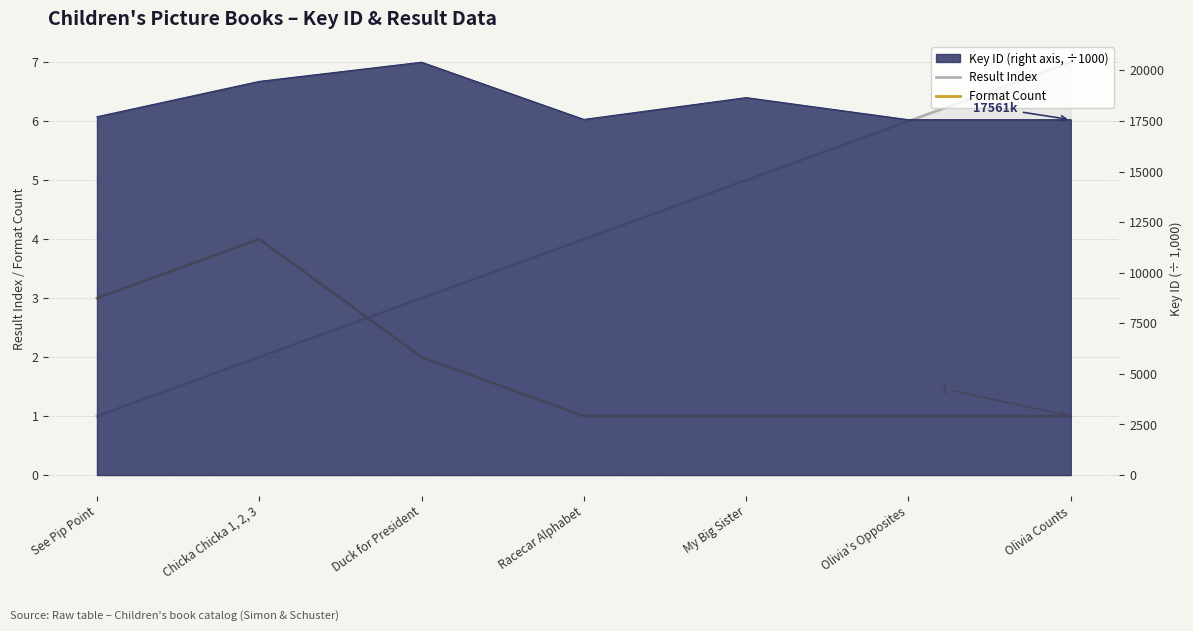

Is the value of Result Index at Chicka Chicka 1, 2, 3 greater than the value of Format Count at Olivia Counts?

Yes